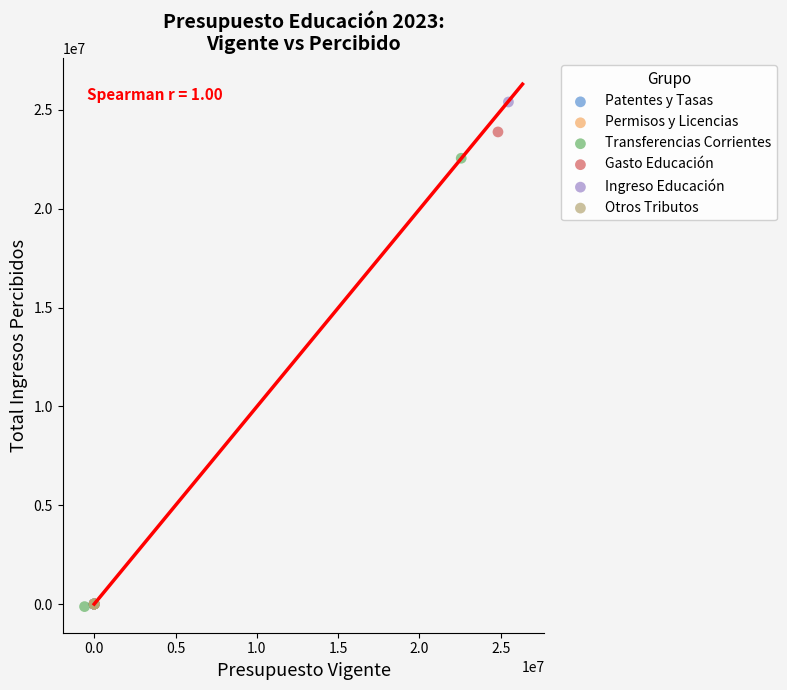

What are all the series names shown in the legend?

Patentes y Tasas, Permisos y Licencias, Transferencias Corrientes, Gasto Educación, Ingreso Educación, Otros Tributos